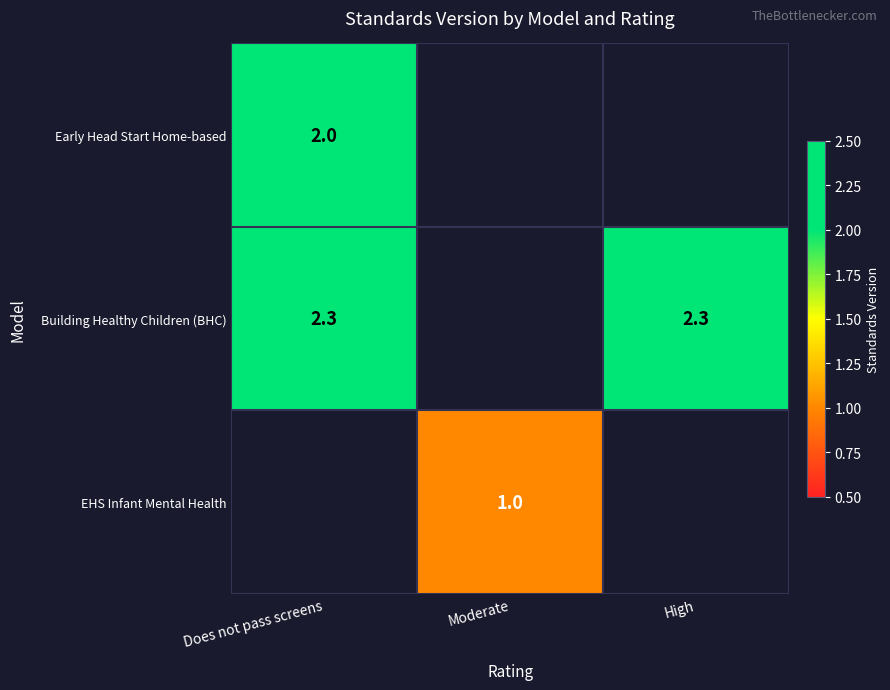

The value of EHS Infant Mental Health at Moderate is 0.7. True or false?

False